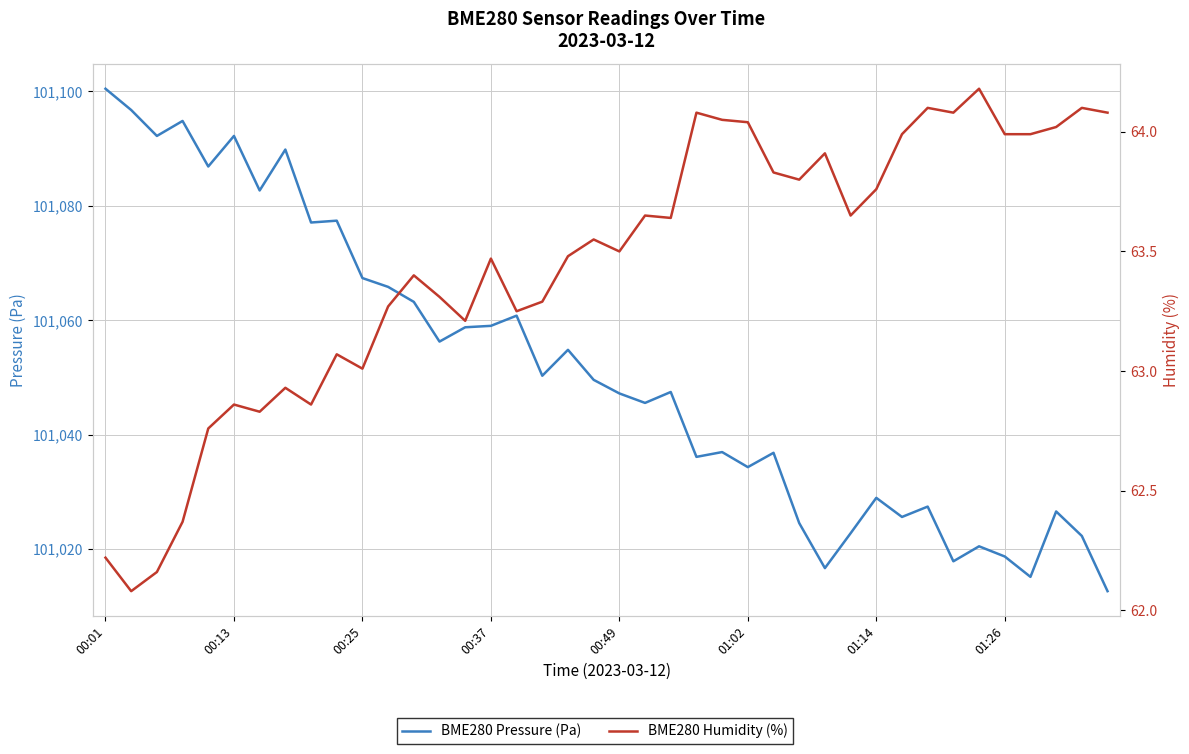

Which series has the widest spread of values?

BME280 Pressure (Pa)